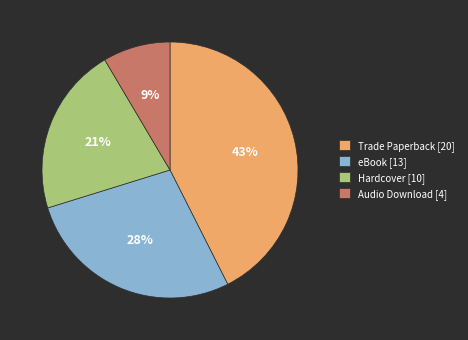

Count the number of slices in the pie.

4